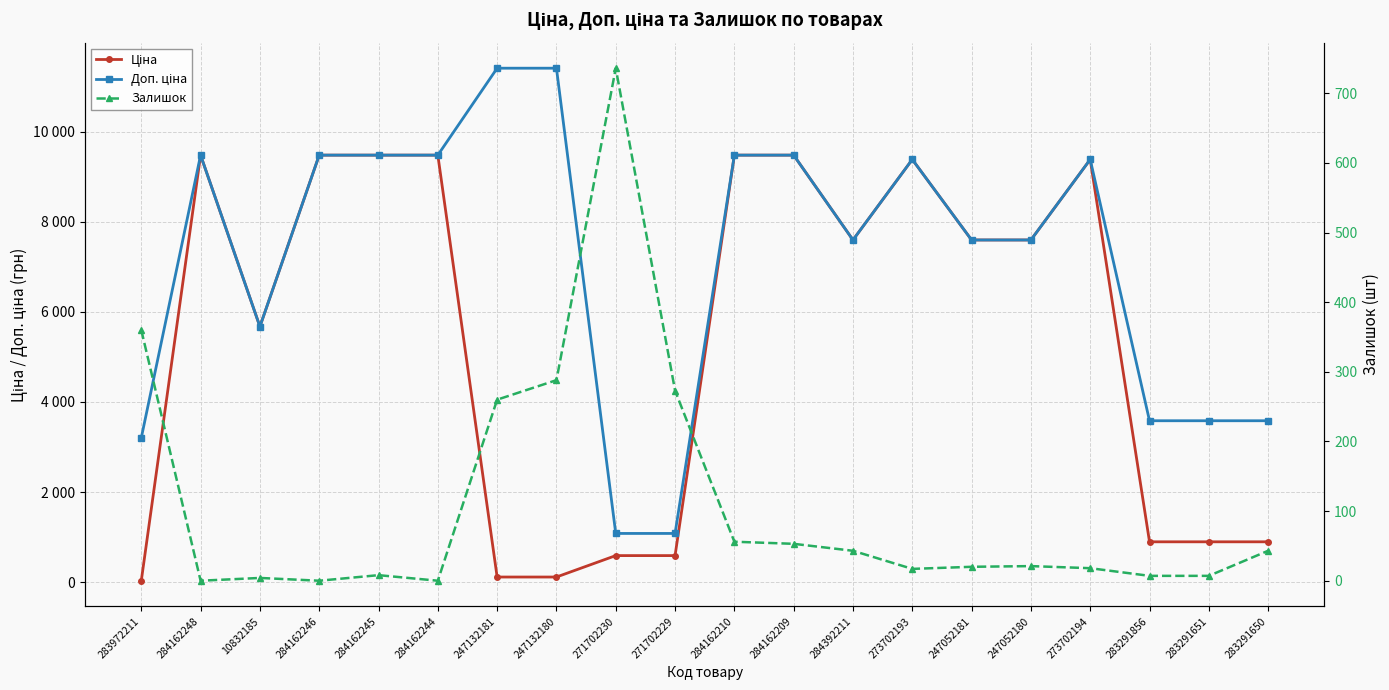

The value of Доп. ціна at 283291856 is 797.3. True or false?

False